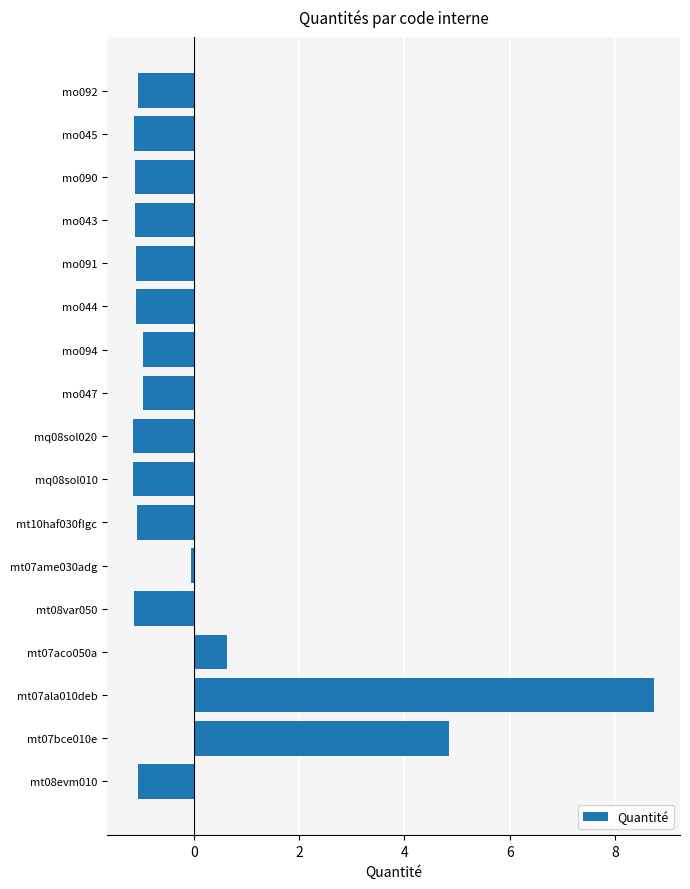

Is it true that the value at mt07bce010e is 1.5?

False